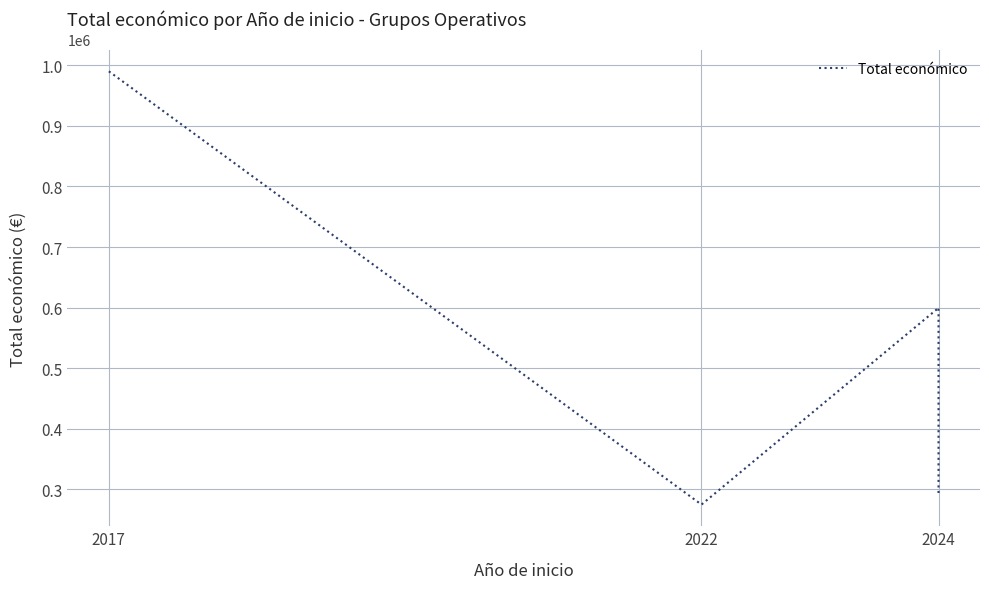

How many distinct data groups are displayed?

1